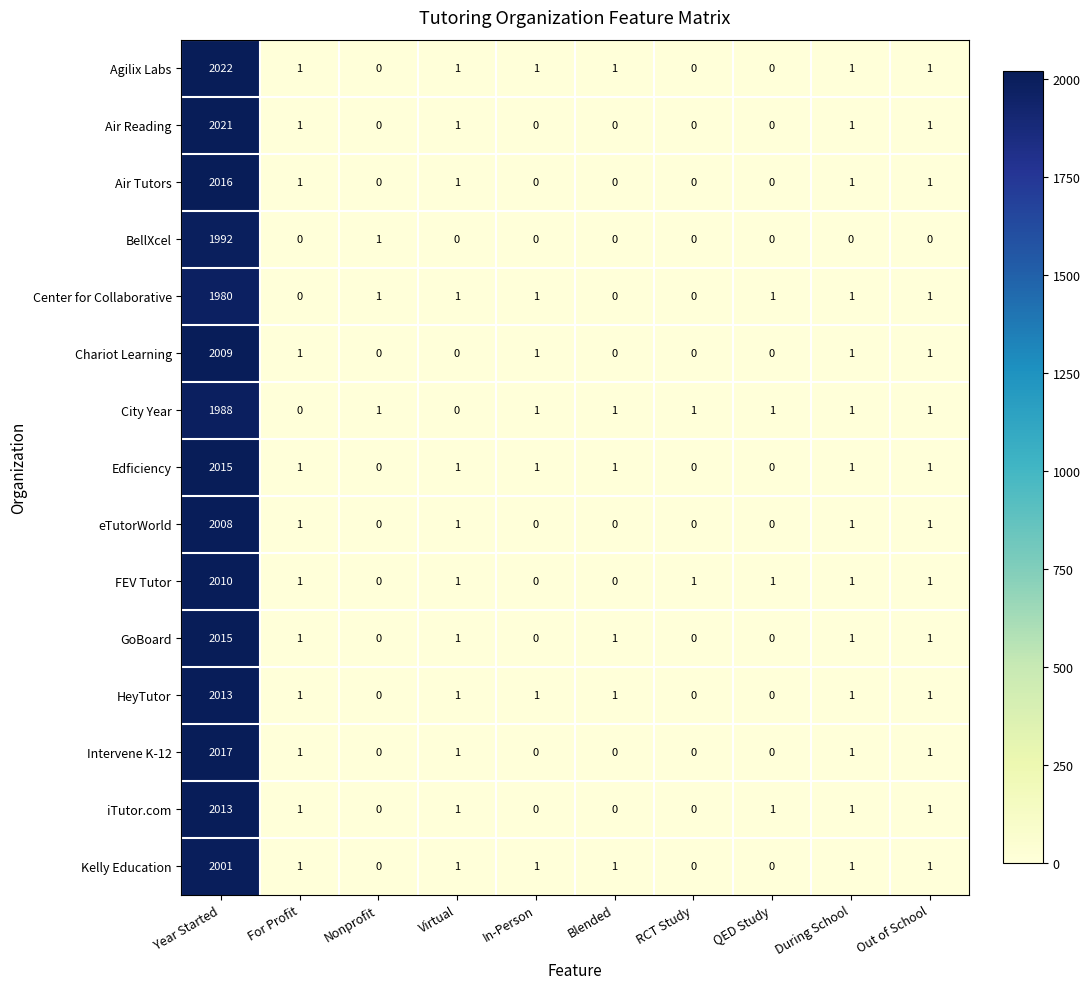

The iTutor.com series shows 0 at Nonprofit. True or false?

True